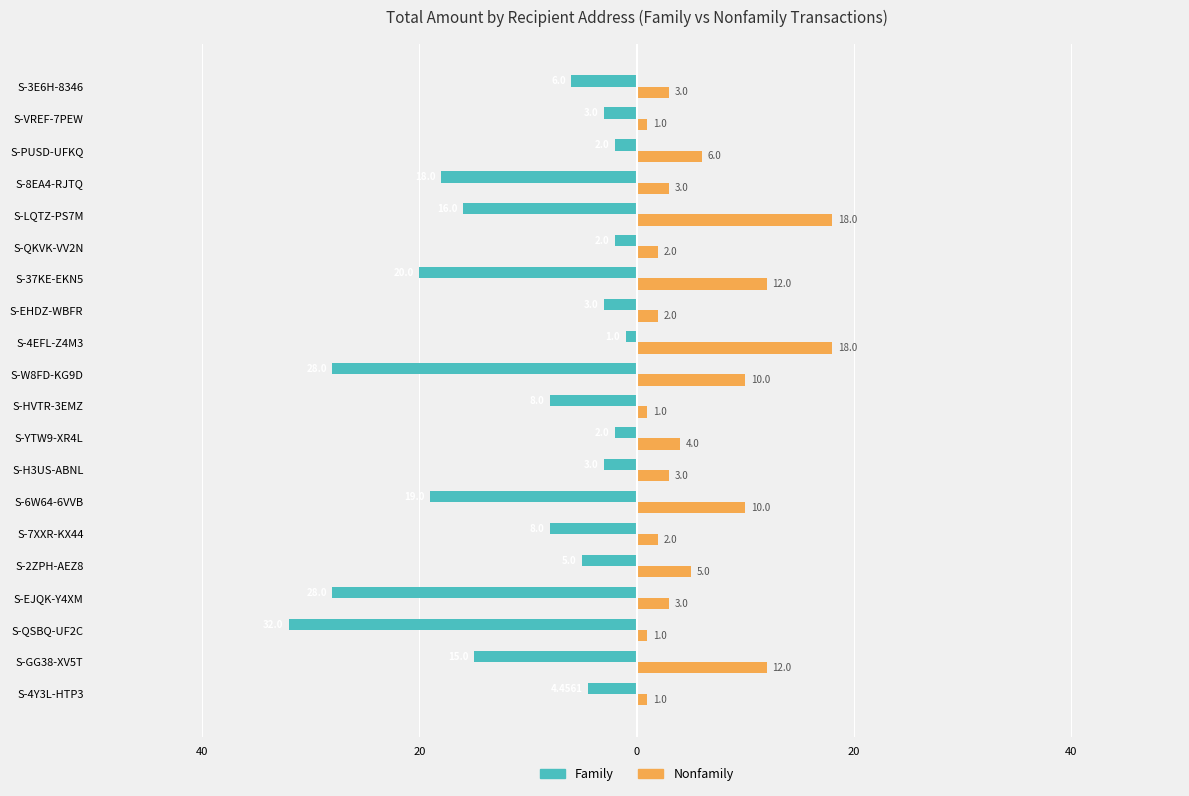

What are all the series names shown in the legend?

Family, Nonfamily